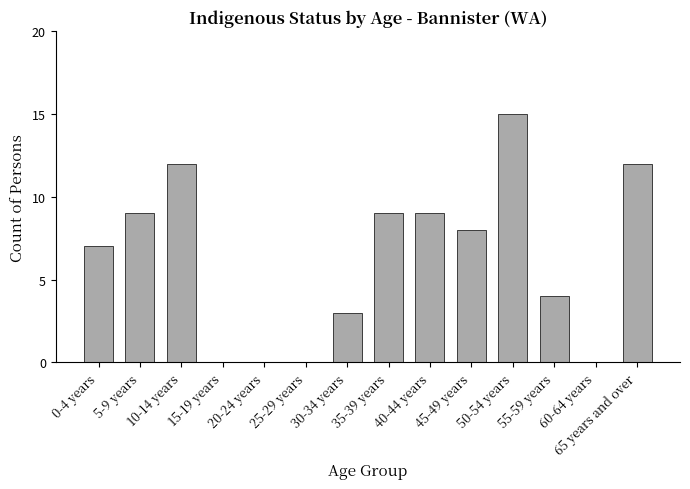

Are the bars horizontal?

No